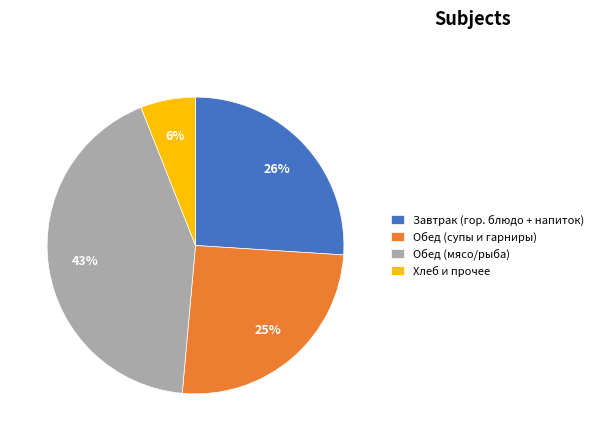

Which category has the biggest portion of the pie?

Обед (мясо/рыба)